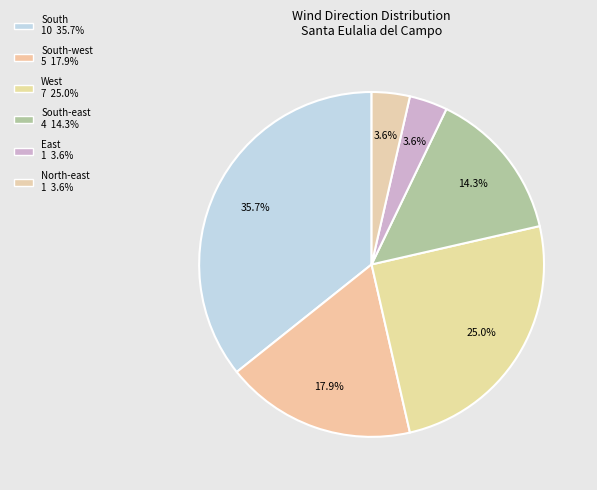

How many segments does this pie chart have?

6